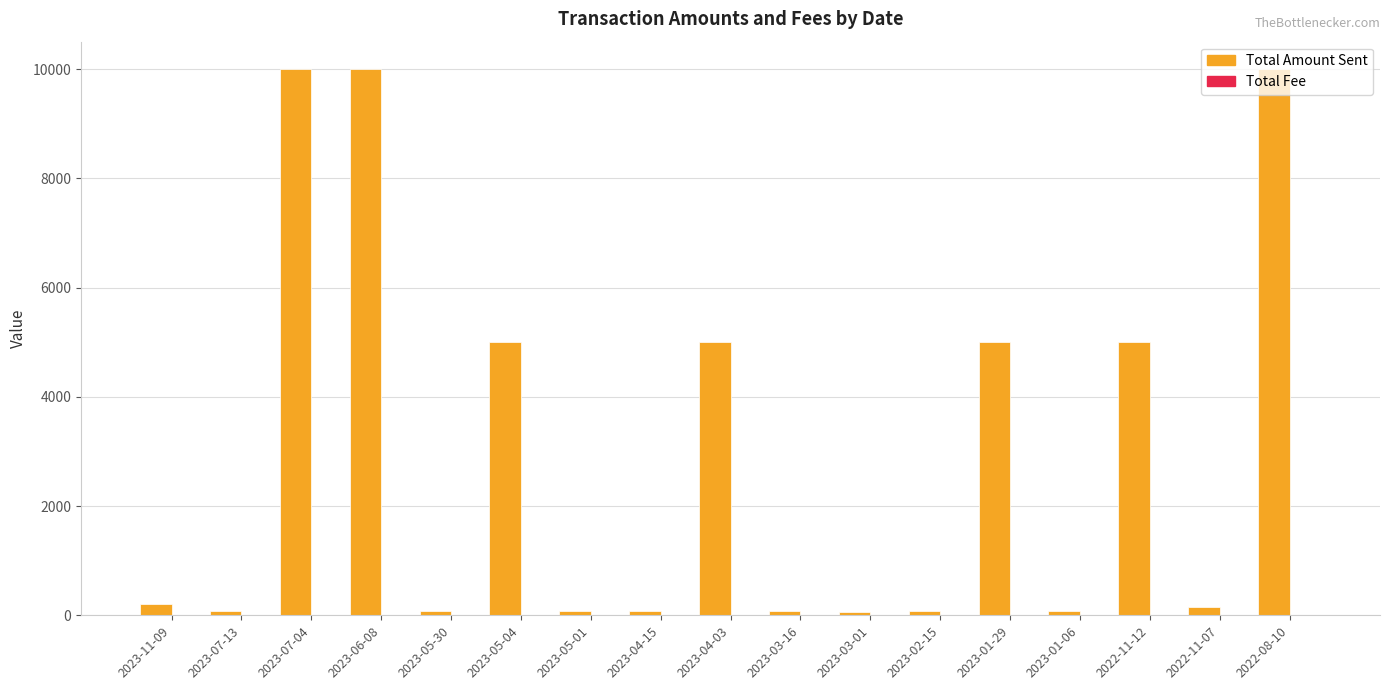

Between 2023-02-15 and 2022-08-10, which series saw the biggest shift?

Total Amount Sent